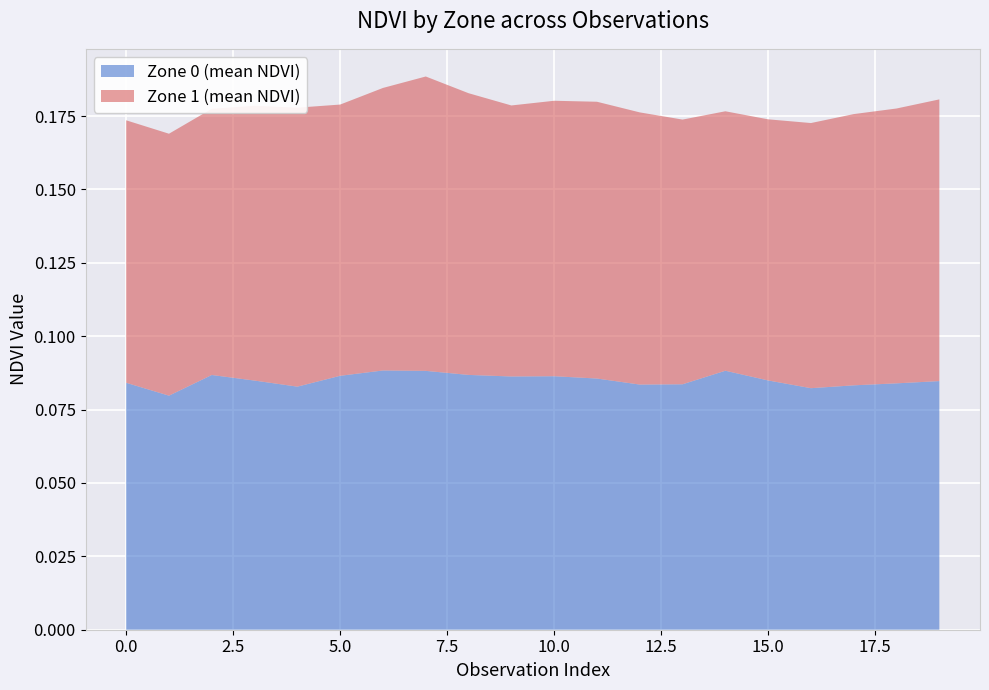

Reading right to left, what are all the values shown in this chart?

Zone 0 (mean NDVI): 19=0.1	18=0.1	17=0.1	16=0.1	15=0.1	14=0.1	13=0.1	12=0.1	11=0.1	10=0.1	9=0.1	8=0.1	7=0.1	6=0.1	5=0.1	4=0.1	3=0.1	2=0.1	1=0.1	0=0.1
Zone 1 (mean NDVI): 19=0.1	18=0.1	17=0.1	16=0.1	15=0.1	14=0.1	13=0.1	12=0.1	11=0.1	10=0.1	9=0.1	8=0.1	7=0.1	6=0.1	5=0.1	4=0.1	3=0.1	2=0.1	1=0.1	0=0.1